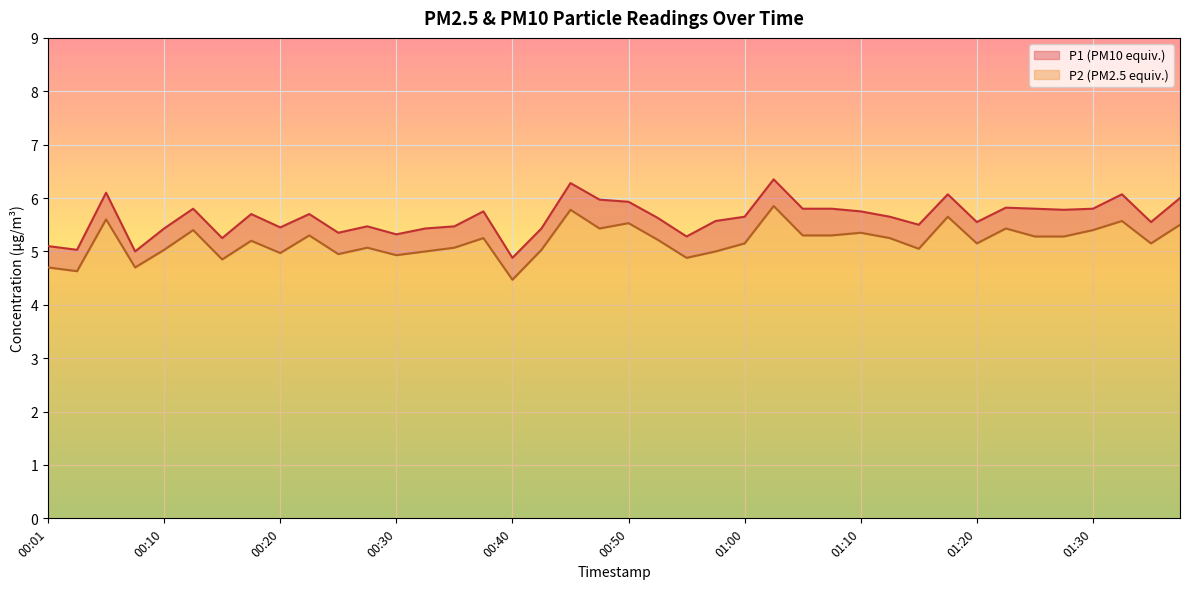

What is the lowest value of the P1 line series?

4.9